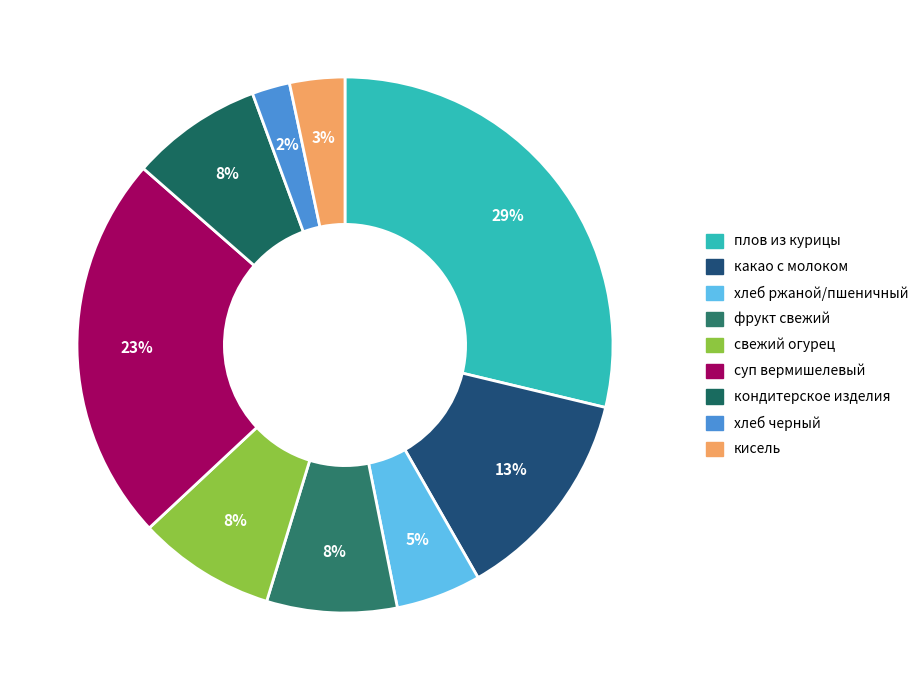

Which slice is the largest?

плов из курицы